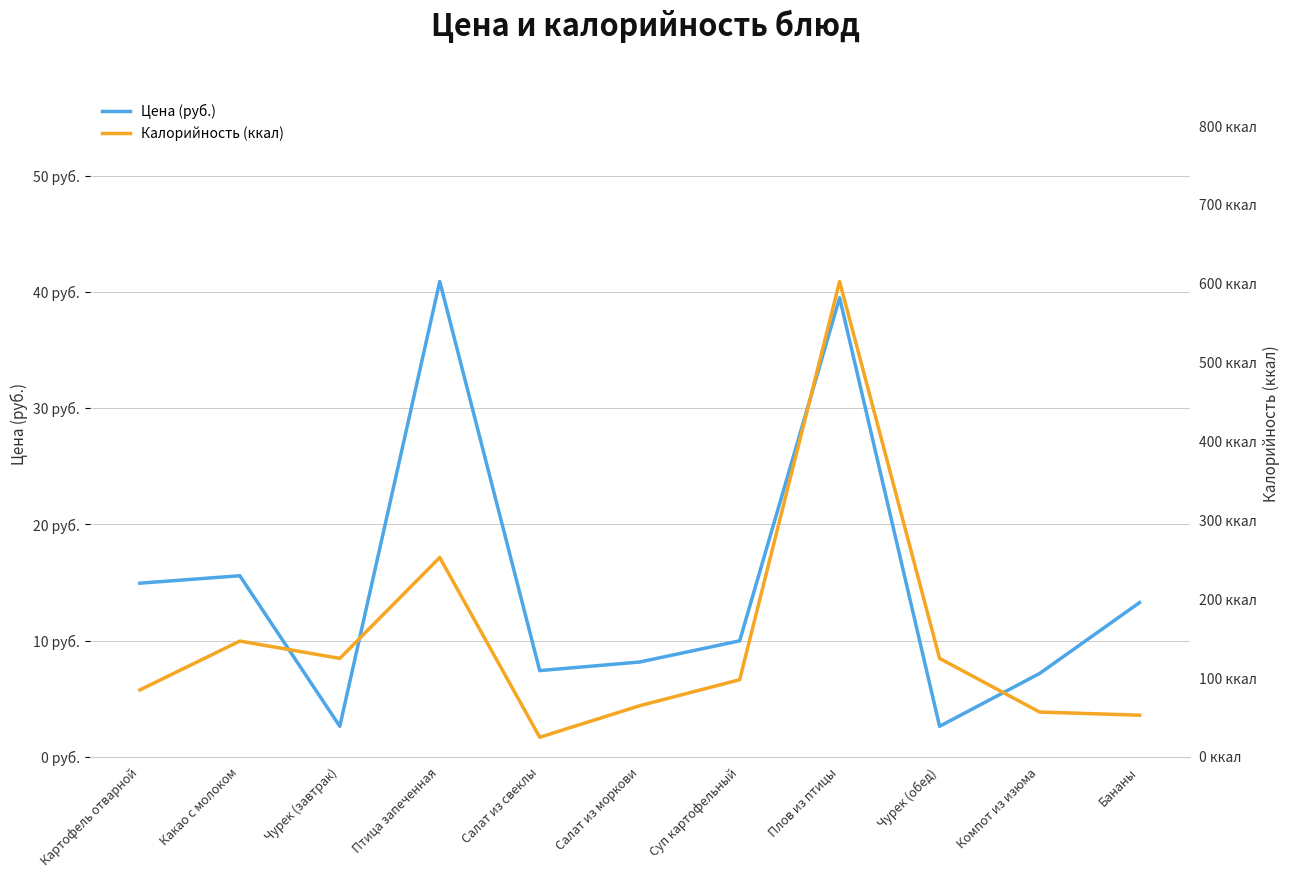

How many interior local valleys does the Калорийность (ккал) series have?

2